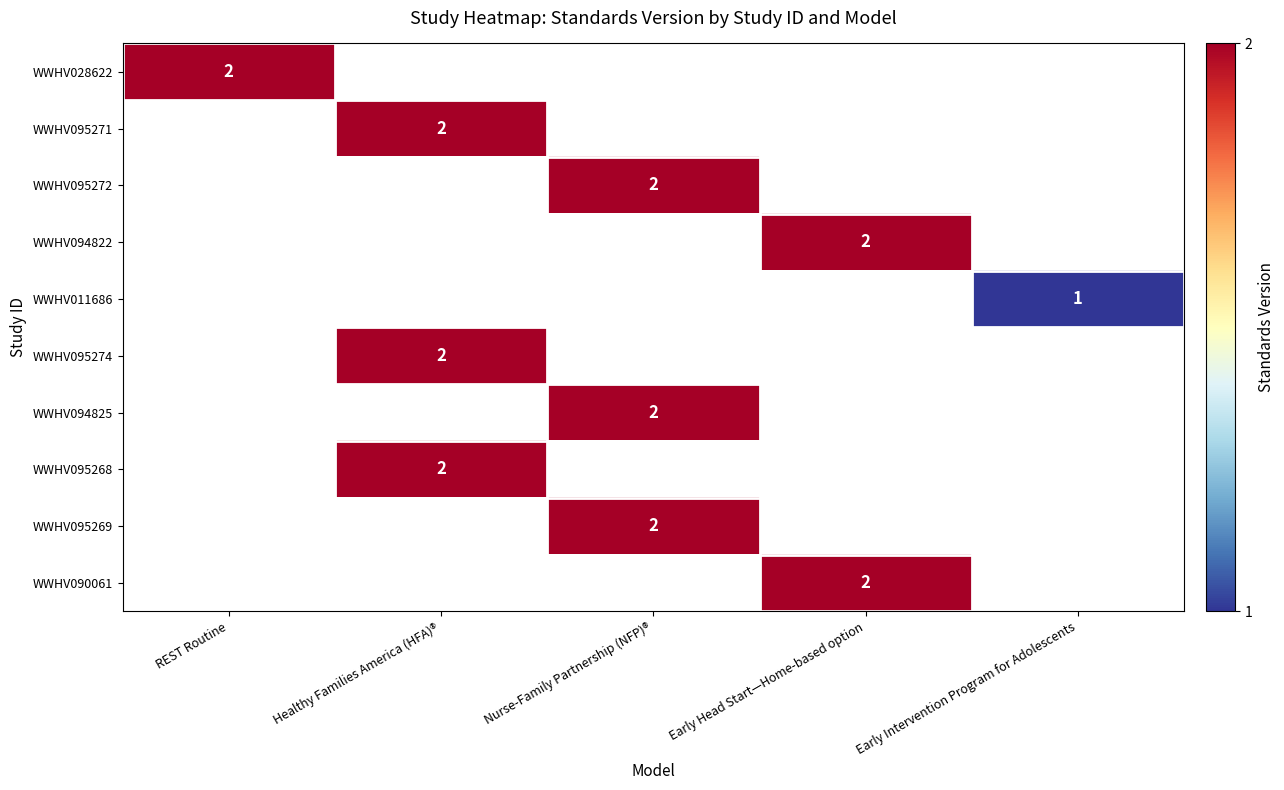

At which category does the chart reach its minimum across all series?

Early Intervention Program for Adolescents